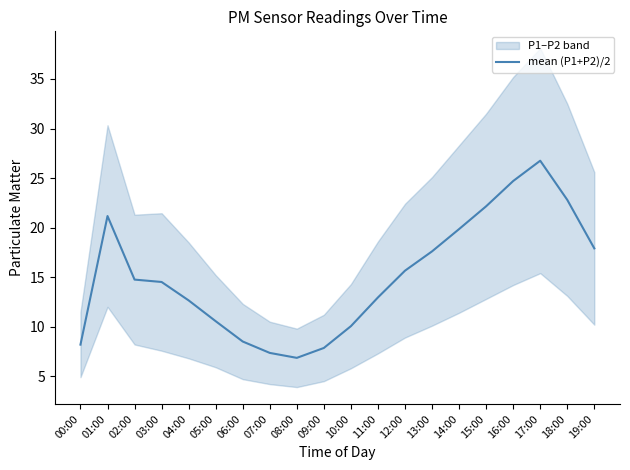

How many points are lower than both their immediate neighbors (excluding endpoints)?

1